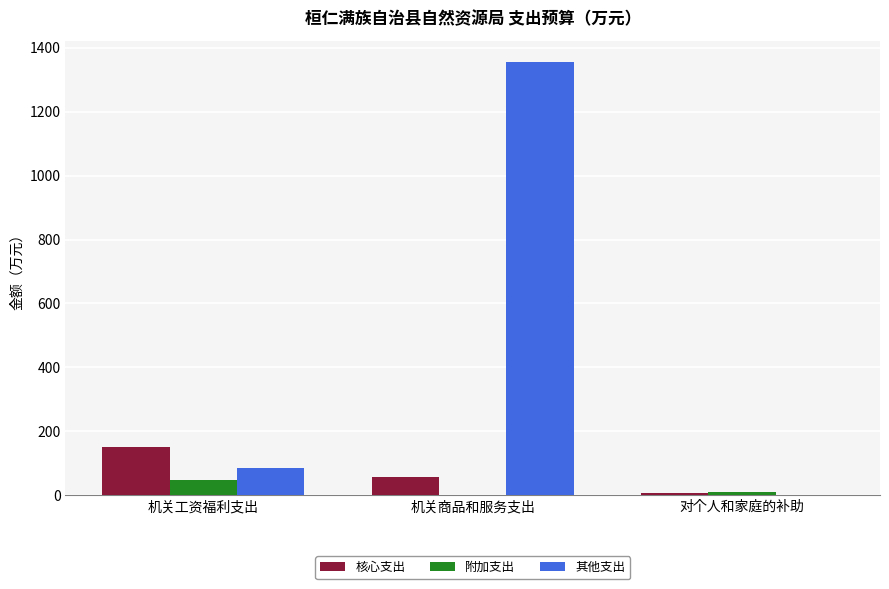

What is the average value of the 附加支出 series?

19.7